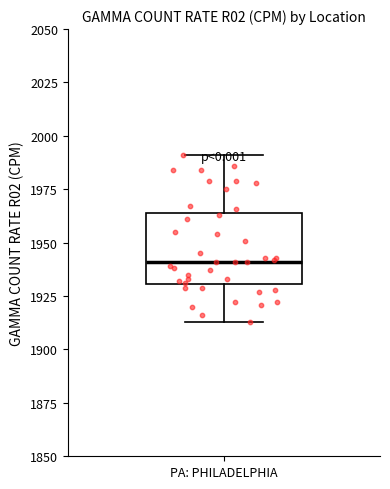

Transcribe this box plot: give where the median line is, the range the box spans, and where the two whiskers end, as read against the y-axis. The values are not printed on the chart, so give them approximately, as read against the axis.

median 1940, box 1930 to 1965, whiskers 1915 to 1990